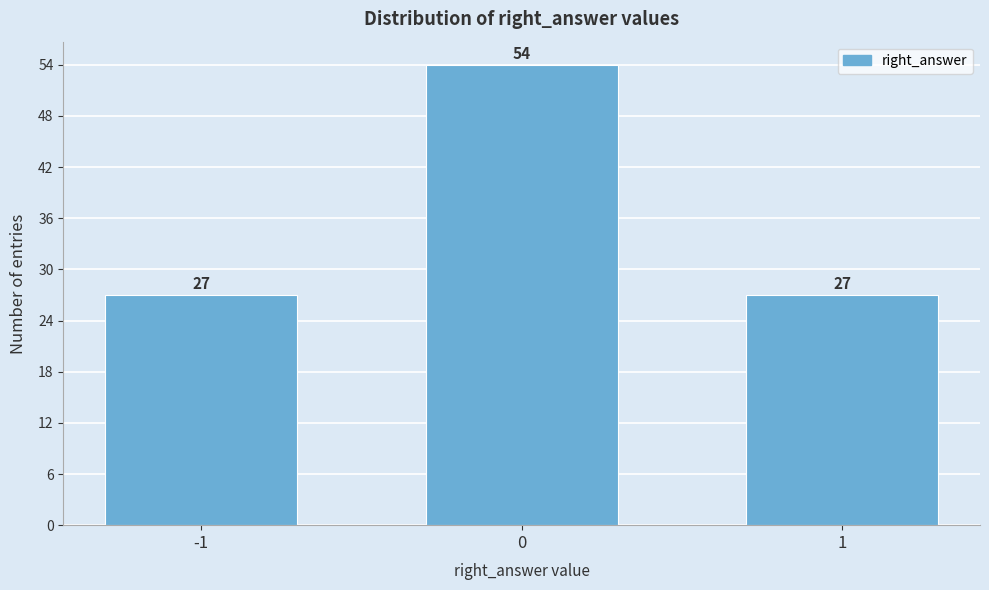

Reading right to left, what are all the values shown in this chart?

27	54	27